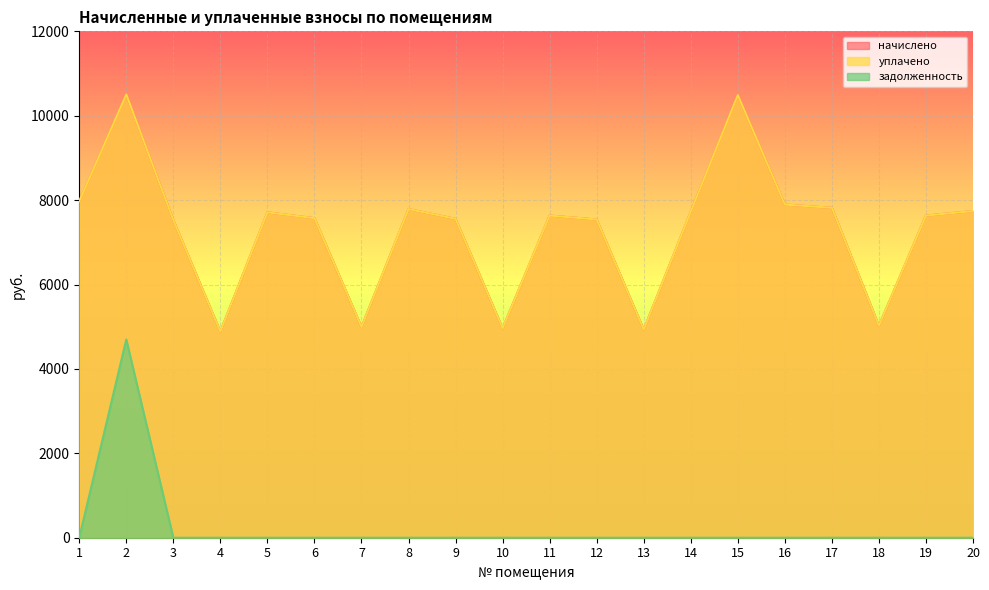

True or false: начислено and уплачено cross at least once.

False